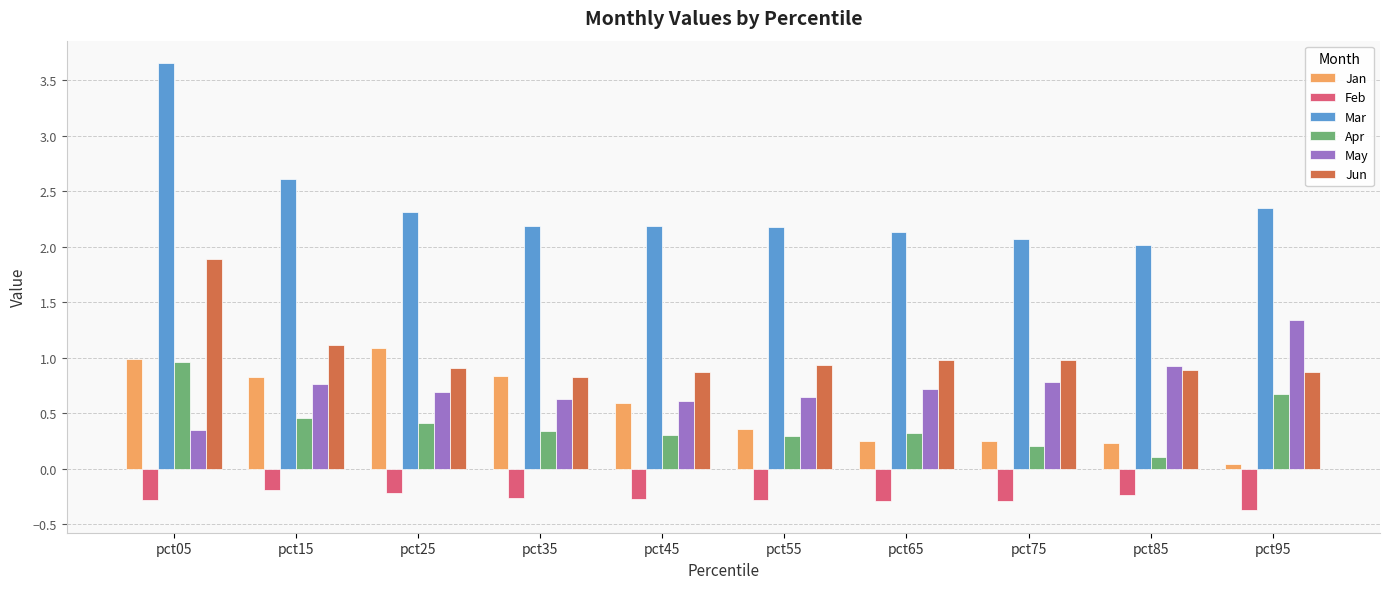

What is the total value across all series at pct45?

4.3